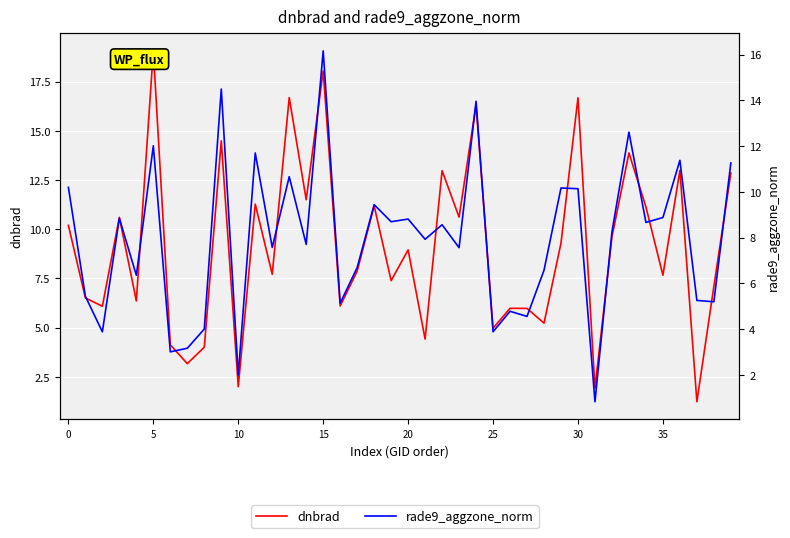

Which has a higher value, 20 or 25?

20